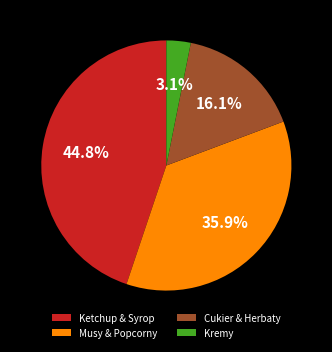

Which category has the smallest portion of the pie?

Kremy